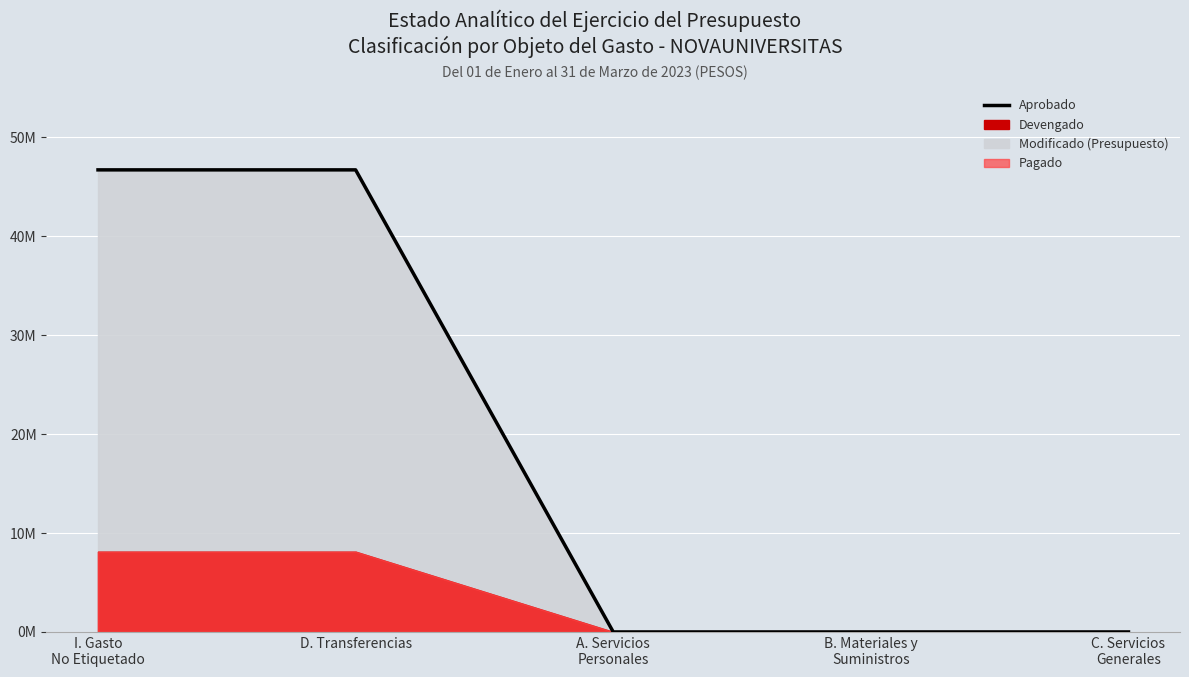

Rank the categories by value from highest to lowest.

I. Gasto
No Etiquetado, D. Transferencias, A. Servicios
Personales, B. Materiales y
Suministros, C. Servicios
Generales